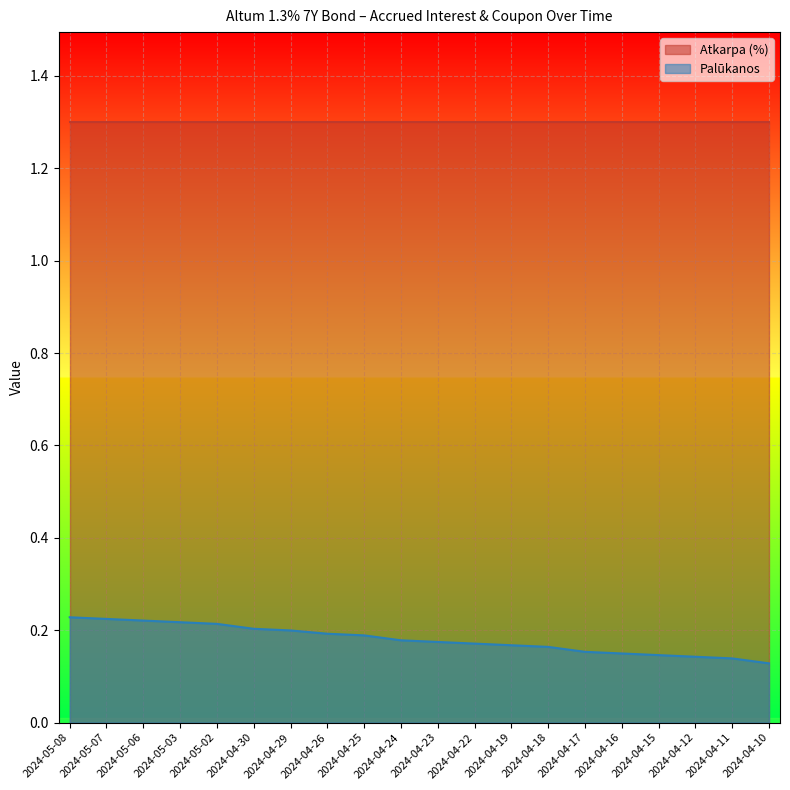

List the labels in order of value, smallest first.

2024-04-10, 2024-04-11, 2024-04-12, 2024-04-15, 2024-04-16, 2024-04-17, 2024-04-18, 2024-04-19, 2024-04-22, 2024-04-23, 2024-04-24, 2024-04-25, 2024-04-26, 2024-04-29, 2024-04-30, 2024-05-02, 2024-05-03, 2024-05-06, 2024-05-07, 2024-05-08